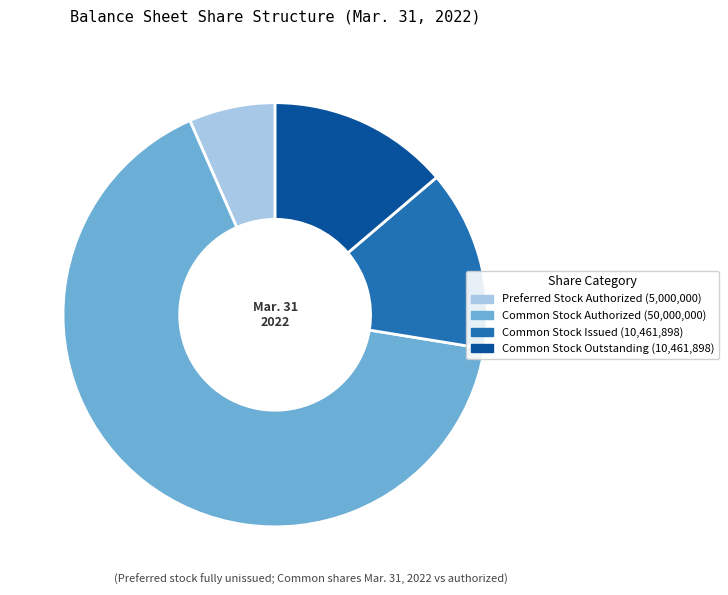

Does any single category account for the majority?

Yes